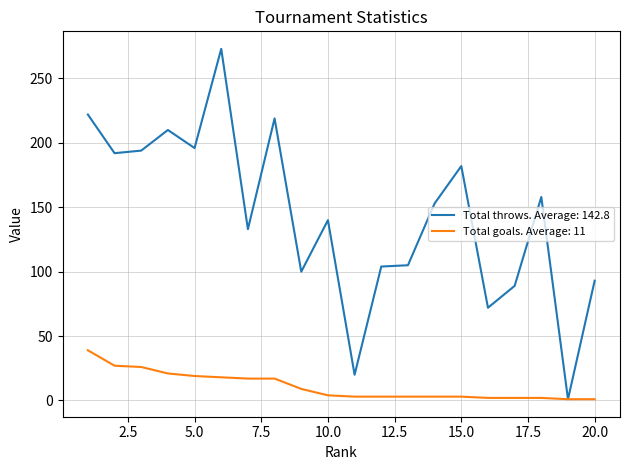

Which series has the largest total across all categories?

Total throws. Average: 142.8